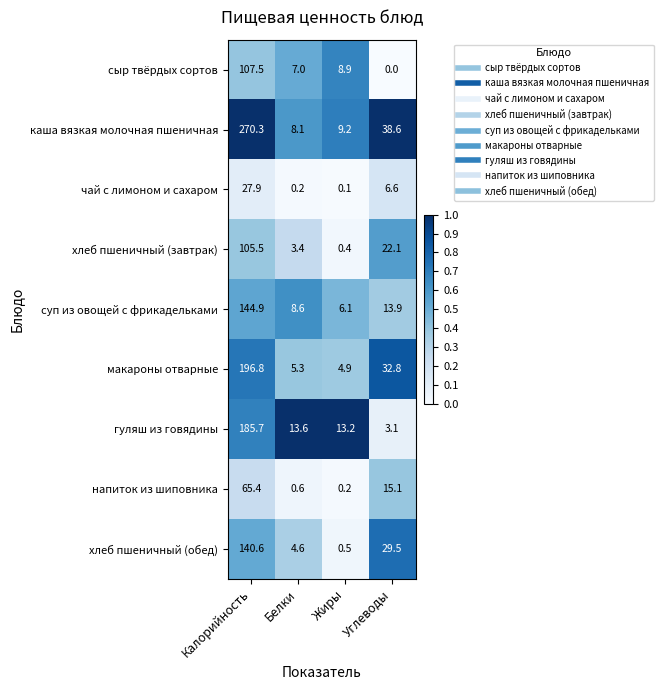

Which series has the largest total across all categories?

каша вязкая молочная пшеничная